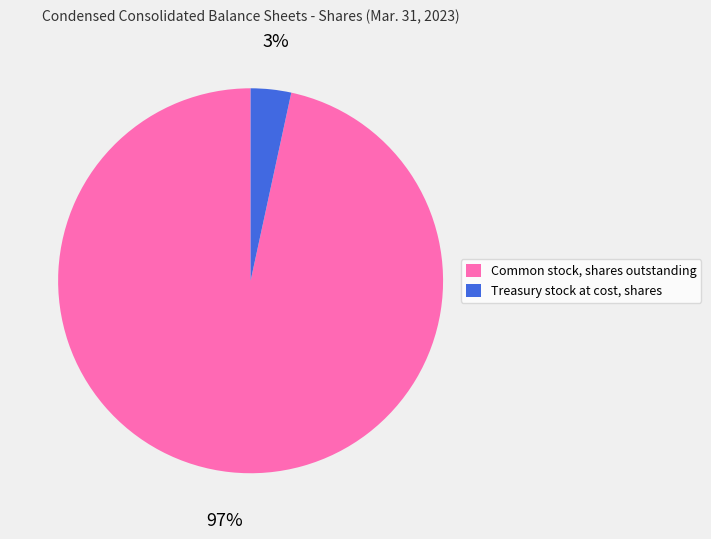

Is it true that Common stock, shares outstanding is 97% of the pie?

True